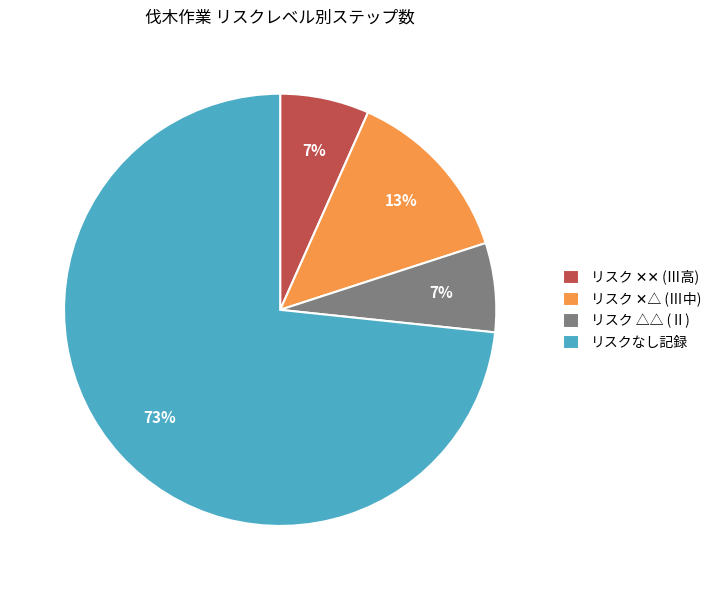

The リスク △△ (Ⅱ) slice represents 1% of the pie. True or false?

False